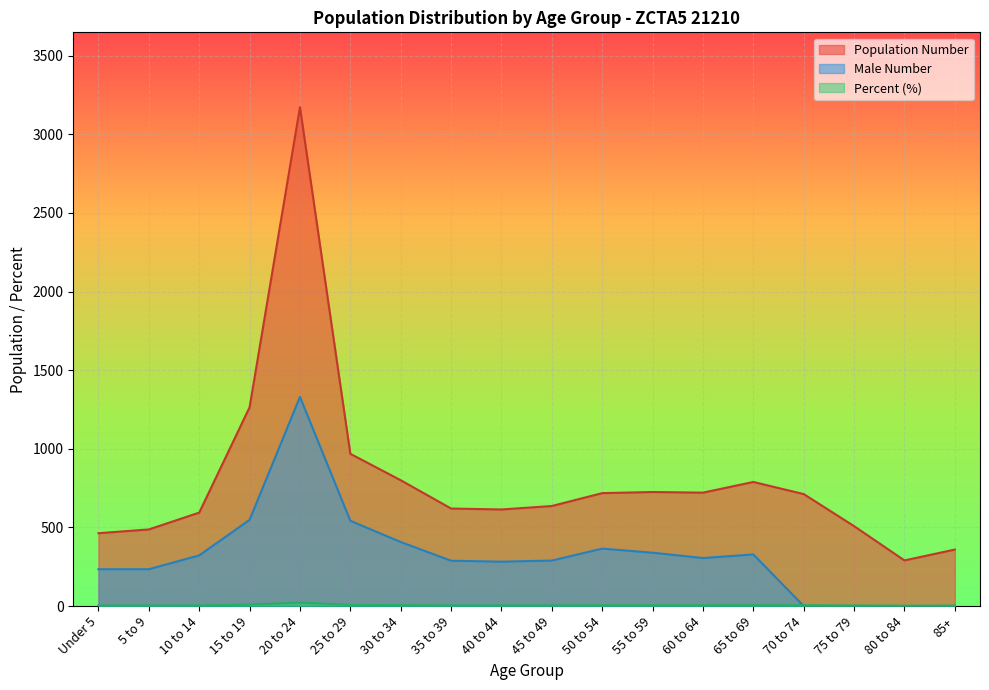

At which category does Population Number reach its first local peak?

20 to 24